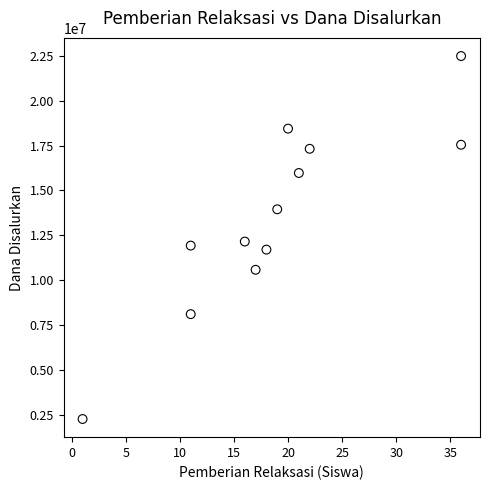

What is the range of X values (max minus min)?

35